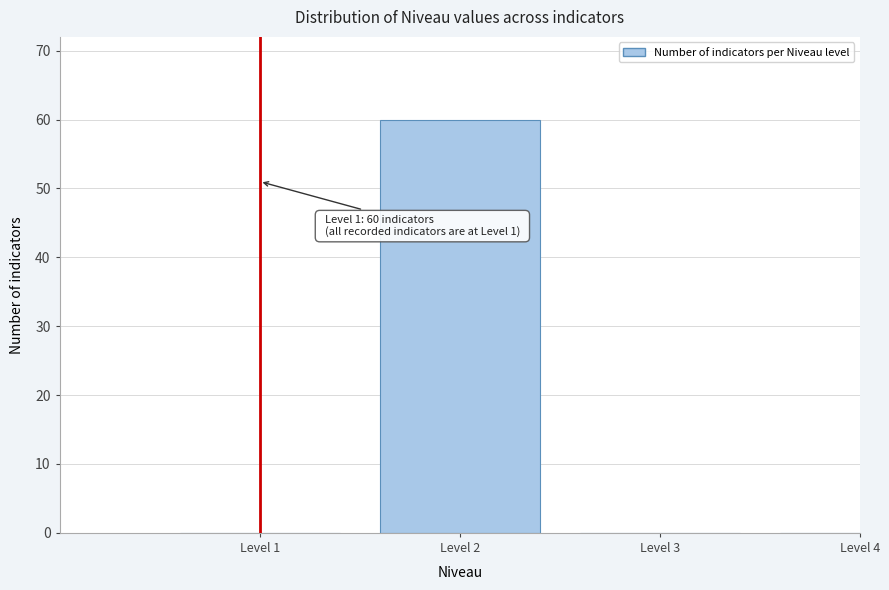

Reading left to right, transcribe all the data shown in this chart.

Level 1=0	Level 2=60	Level 3=0	Level 4=0